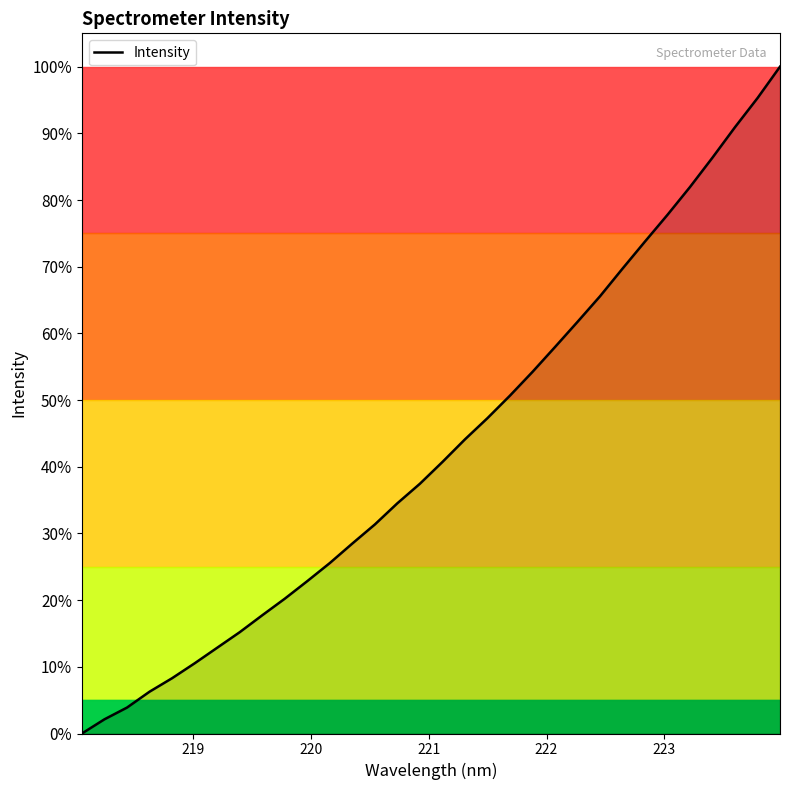

What is the greatest value displayed?

100.0